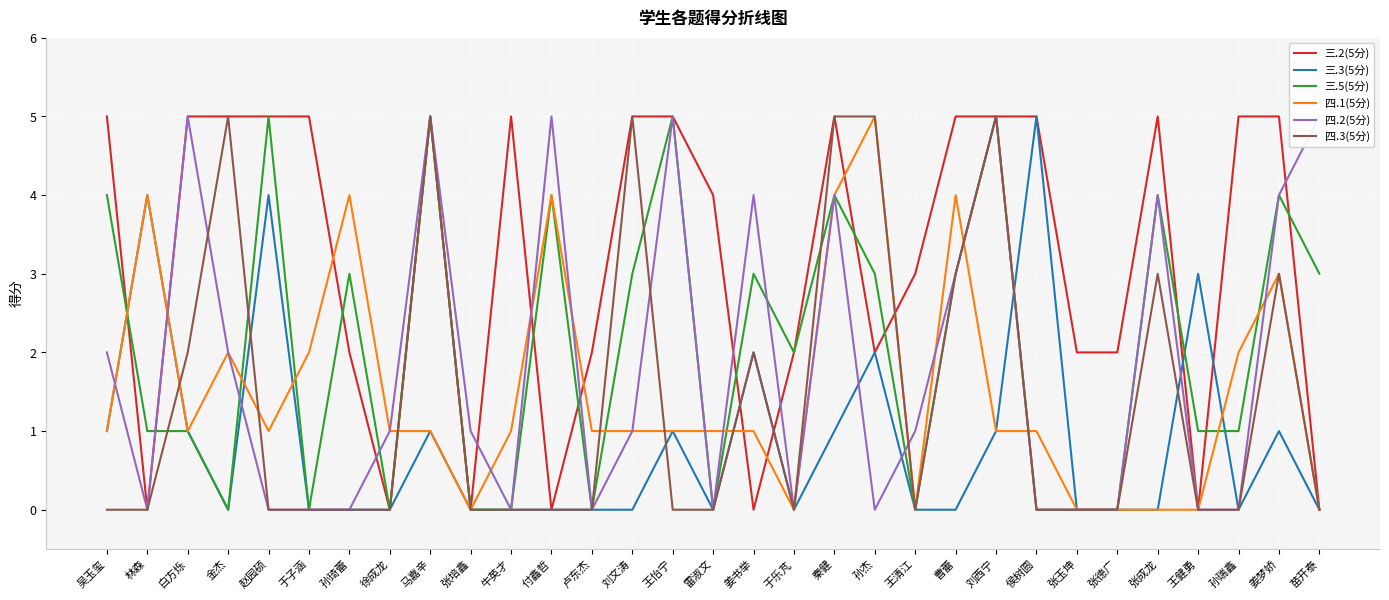

What is the label of the 5th point from the right?

张成龙